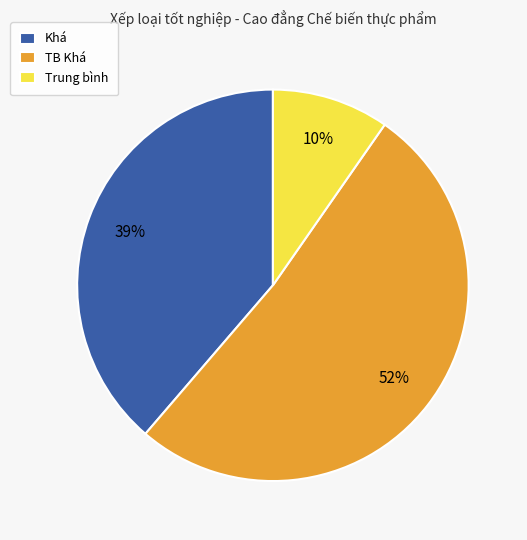

Does any single category account for the majority?

Yes